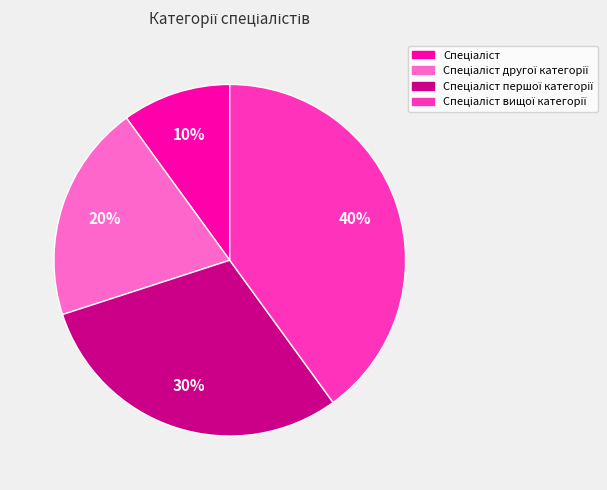

To the nearest percent, what is the difference between the largest and smallest slice percentages?

30%